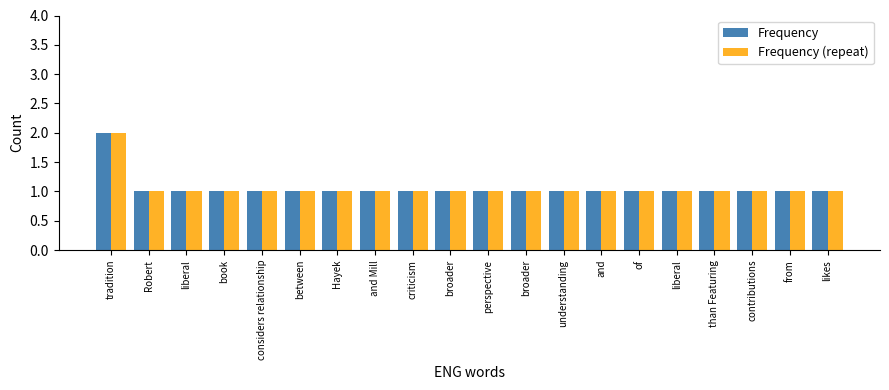

Which category has the highest value across all series?

tradition